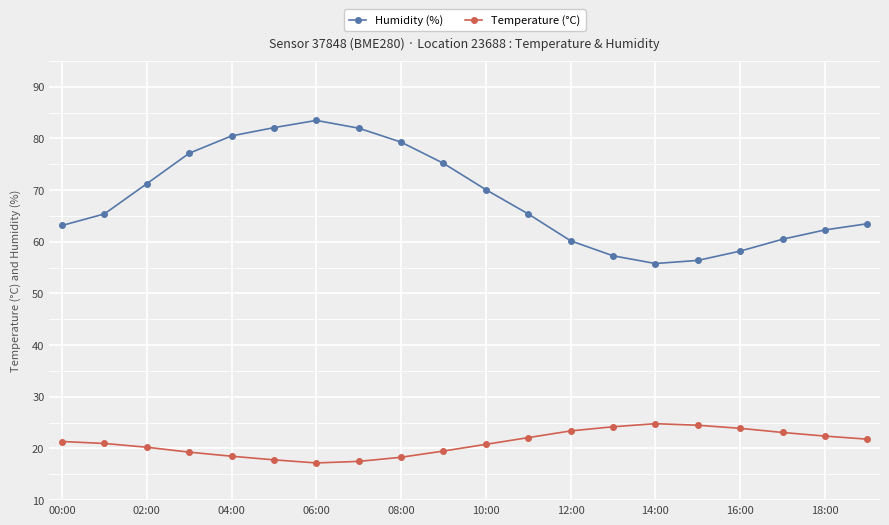

Which series has the widest spread of values?

Humidity (%)